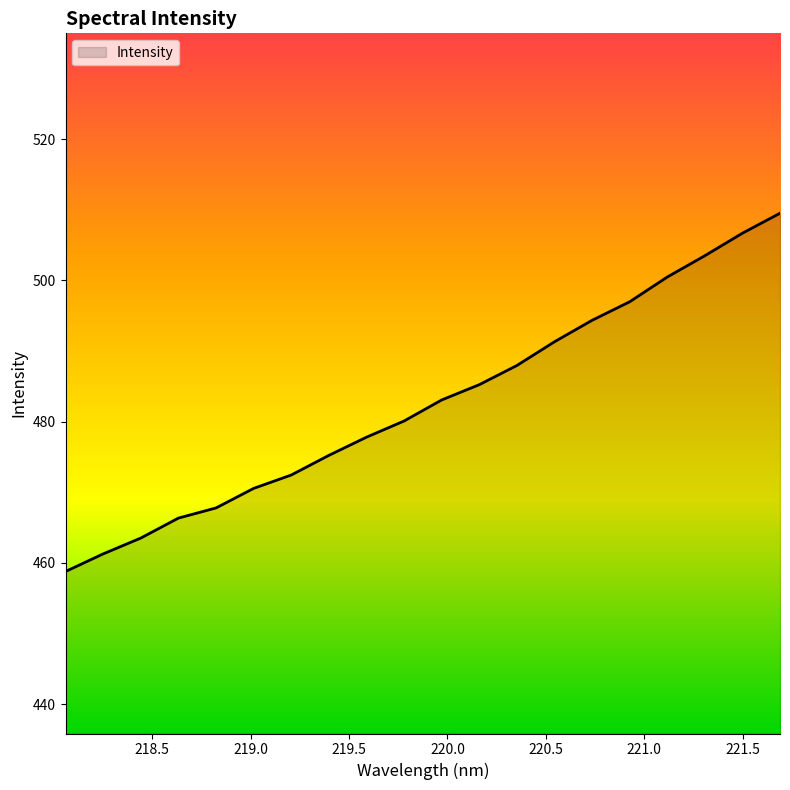

What is the smallest value displayed?

458.8